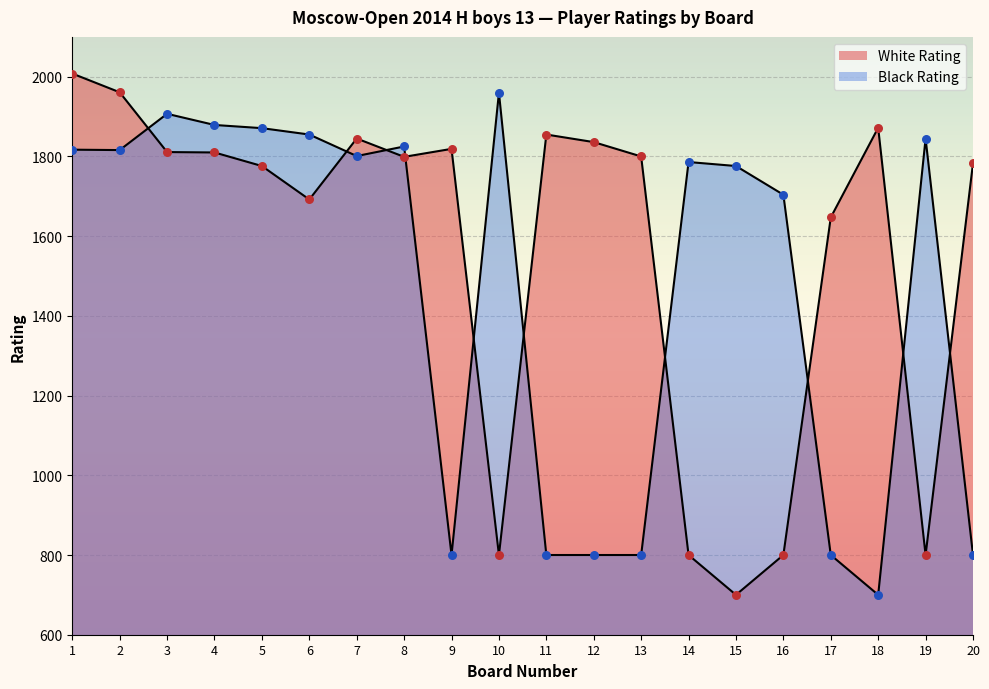

At which category is the sum across all series the highest?

1